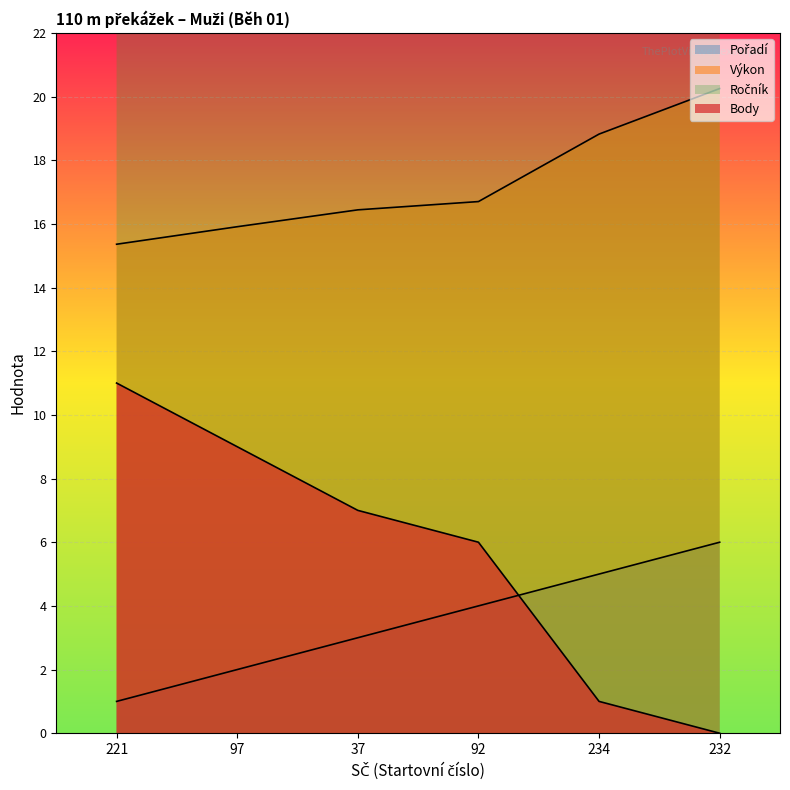

Where does the Výkon series first go above 16?

37